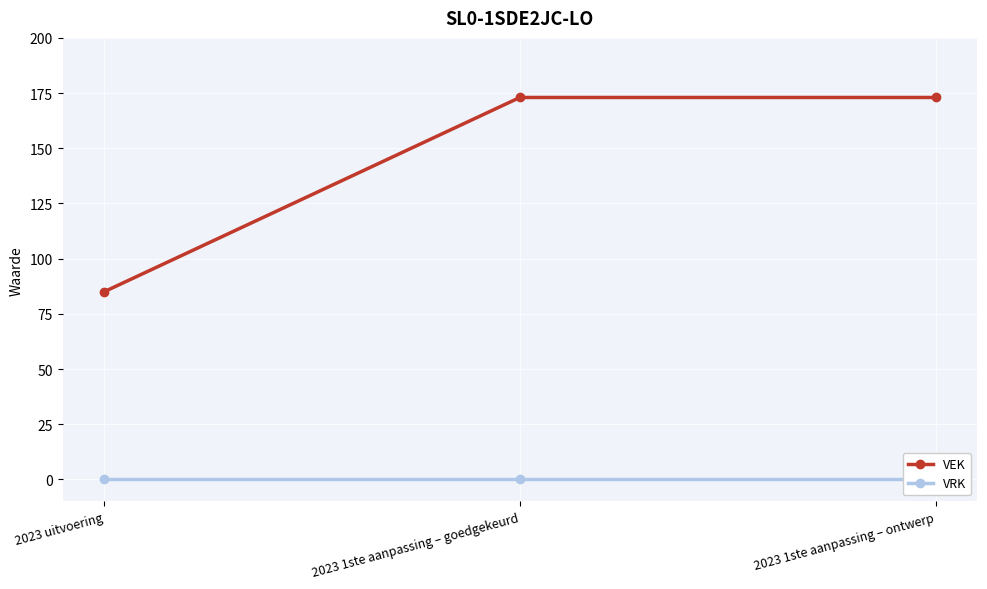

At which label is VEK closest to 129?

2023 uitvoering